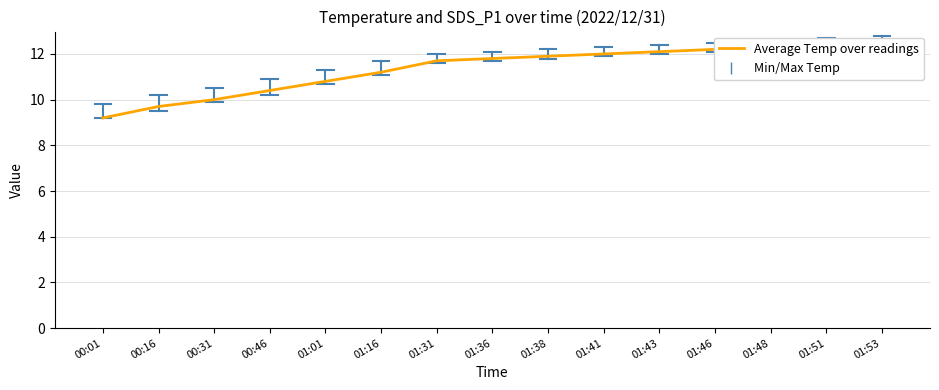

What is the value of the 1st point from the left?

9.2